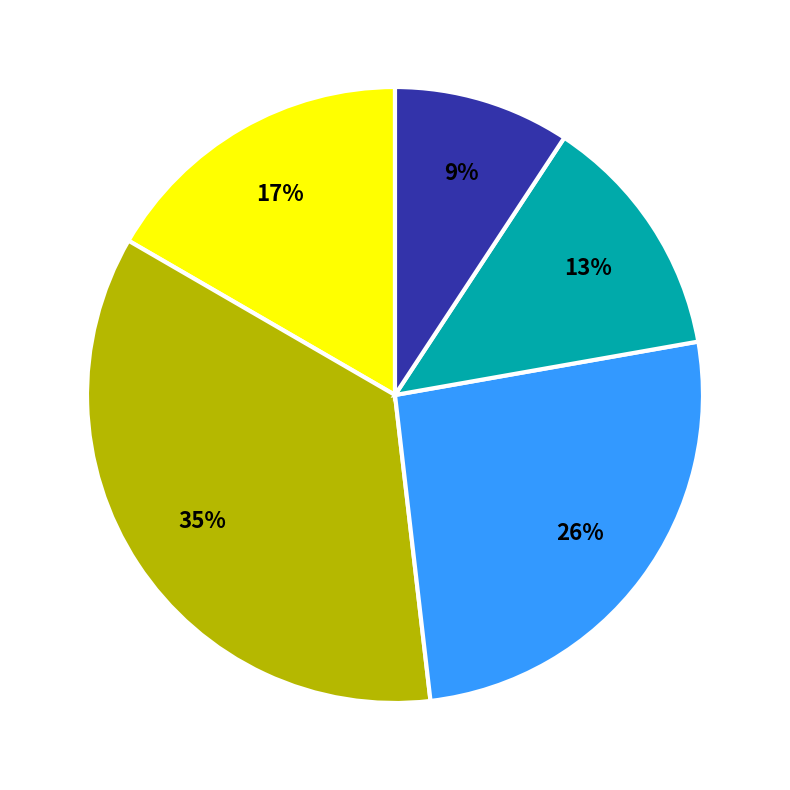

How many segments does this pie chart have?

5